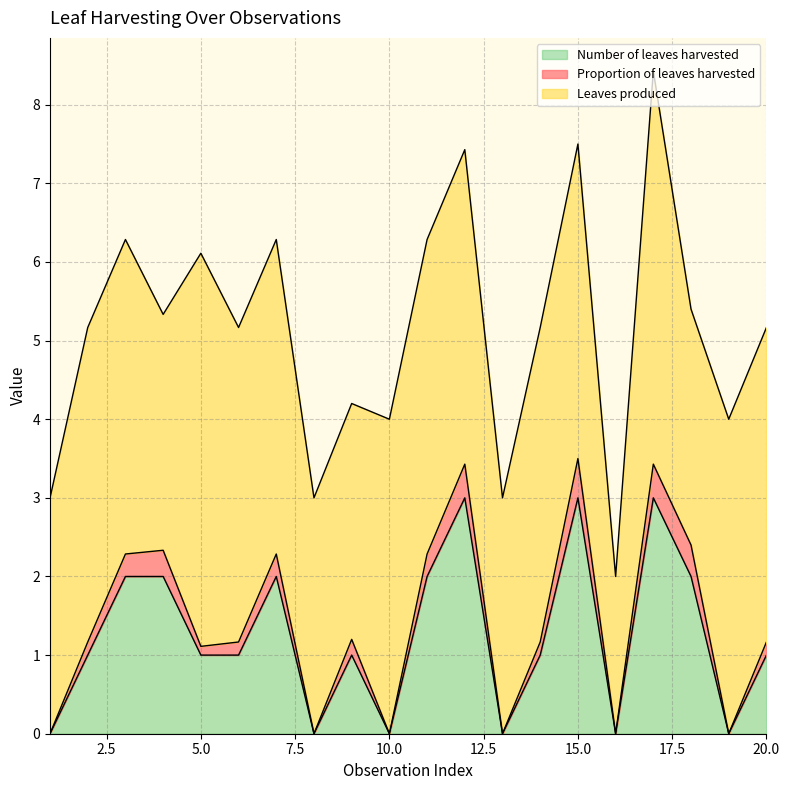

What are all the series names shown in the legend?

Number of leaves harvested, Proportion of leaves harvested, Leaves produced